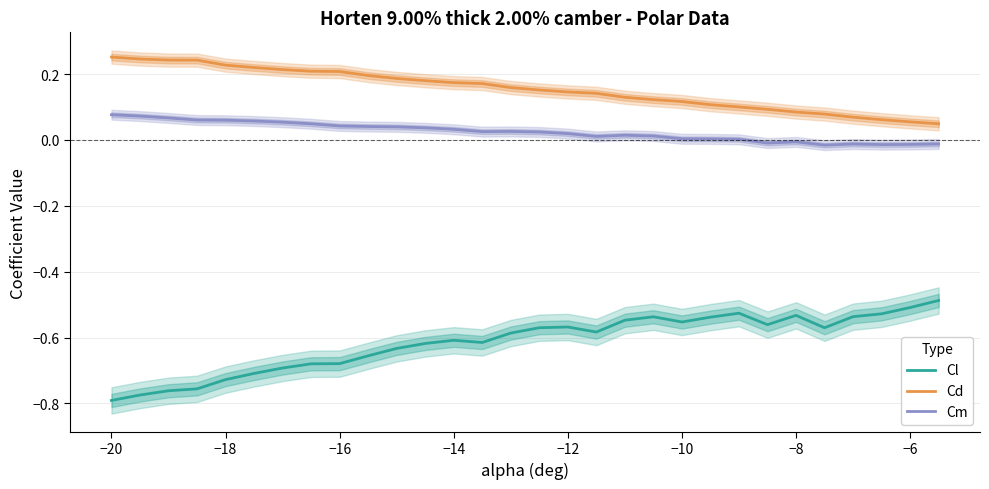

True or false: Cd and Cl intersect in this chart.

False